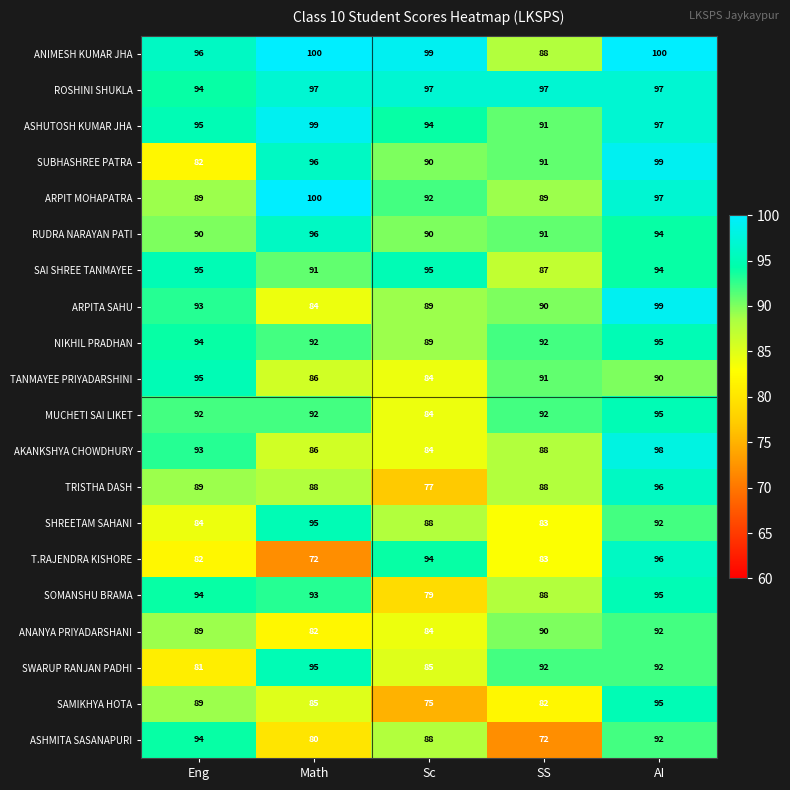

What value does the ANIMESH KUMAR JHA series have at AI, to the nearest 5?

100